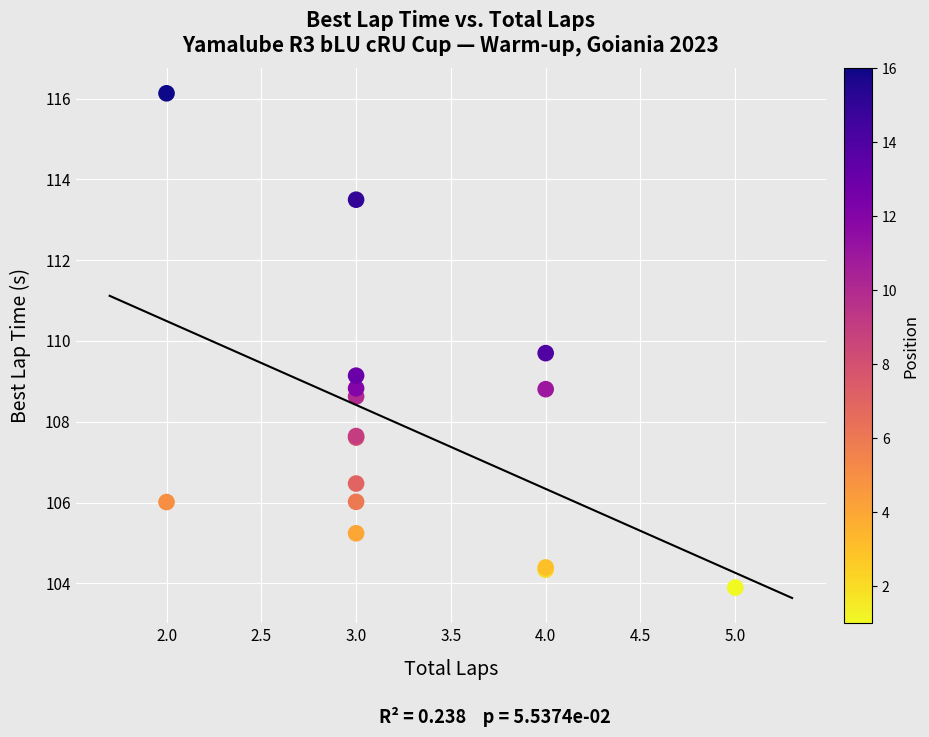

What Y value in the scatter plot is closest to 110?

109.7